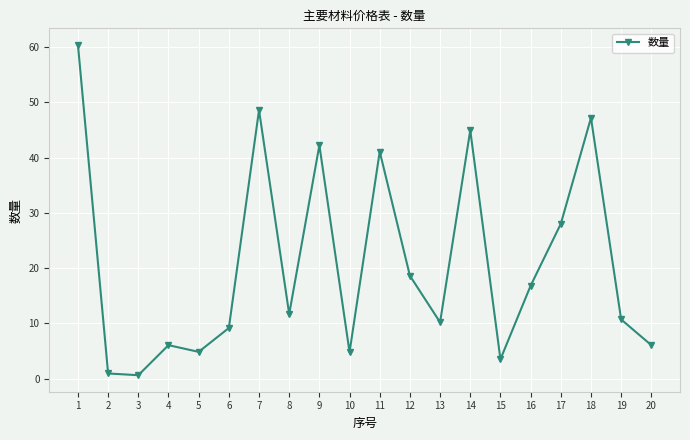

Which has a higher value, 2 or 9?

9